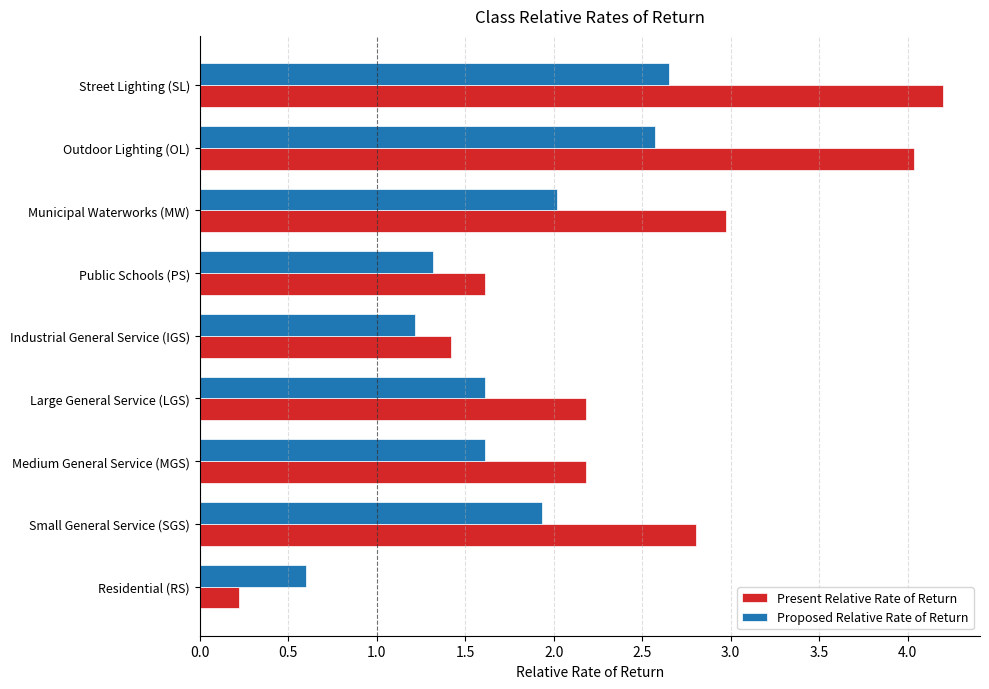

What is the highest value of the Present Relative Rate of Return series?

4.2